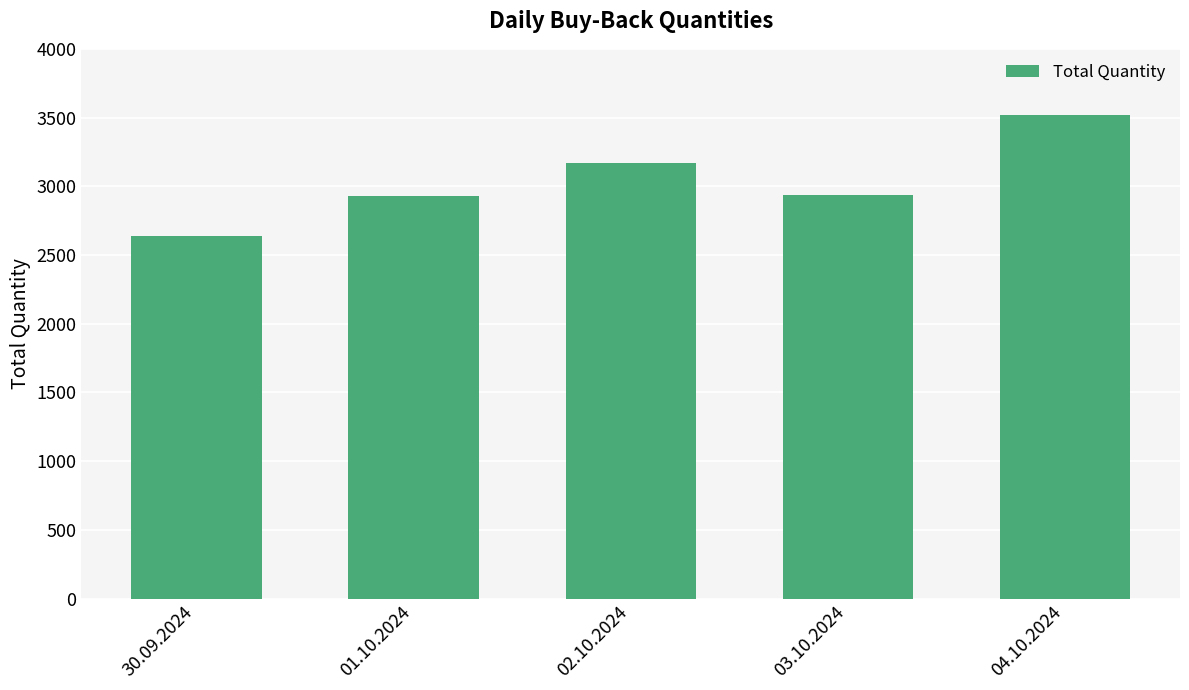

How many categories are shown in the chart?

5